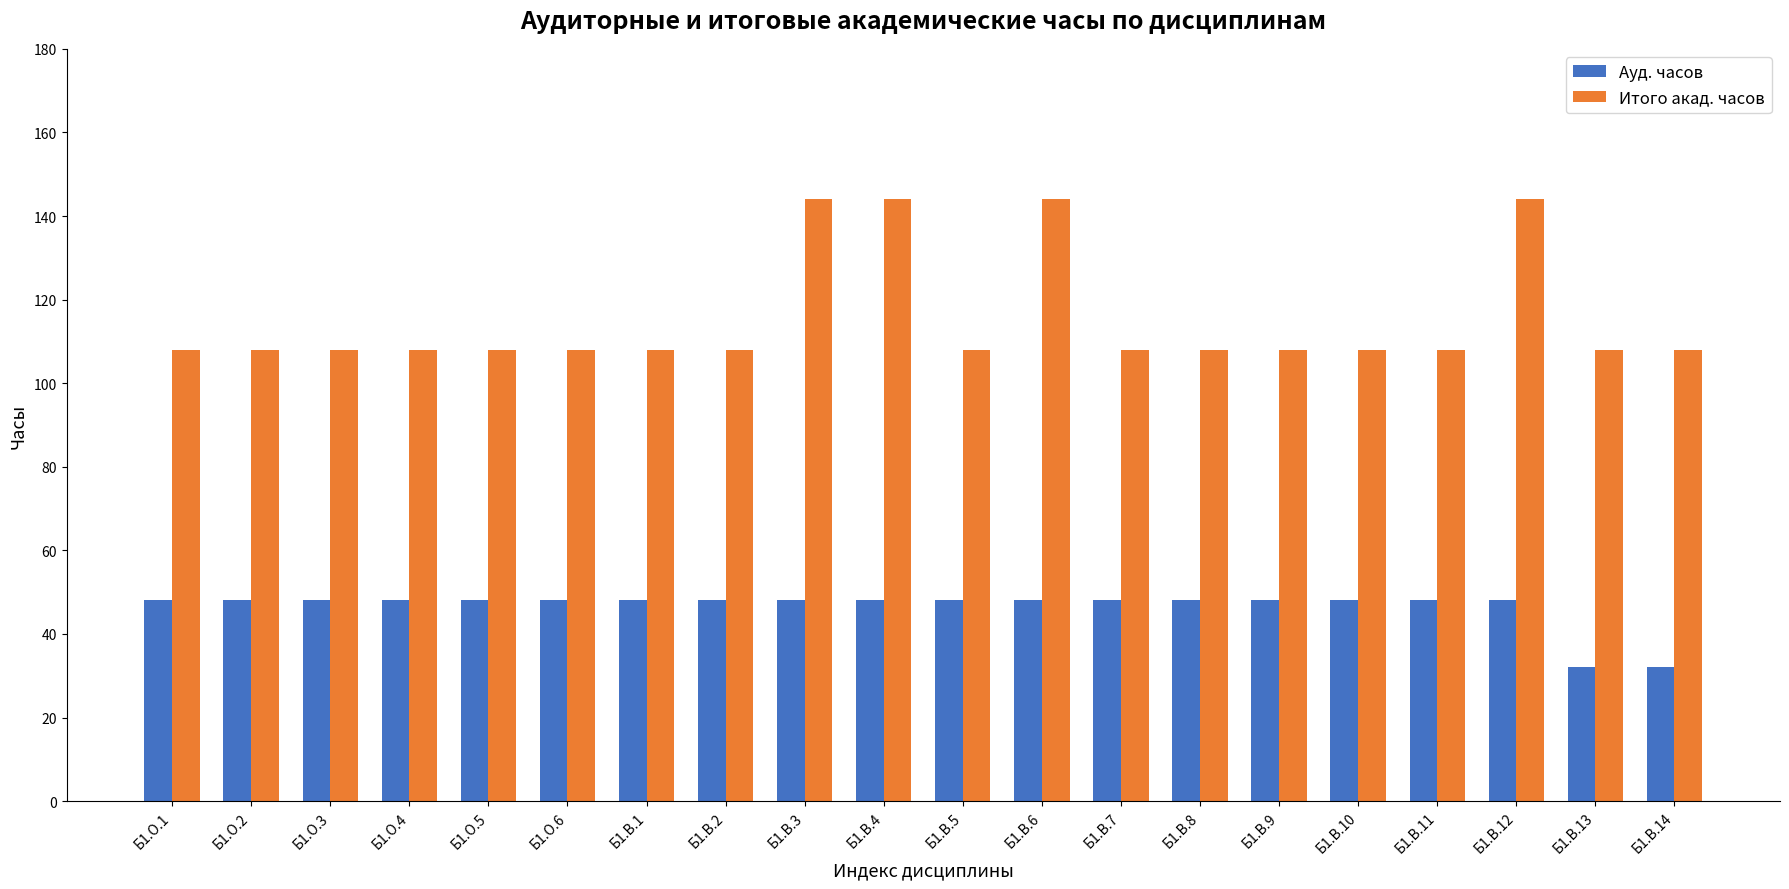

List the series in order of their peak value, highest first.

Итого акад. часов, Ауд. часов